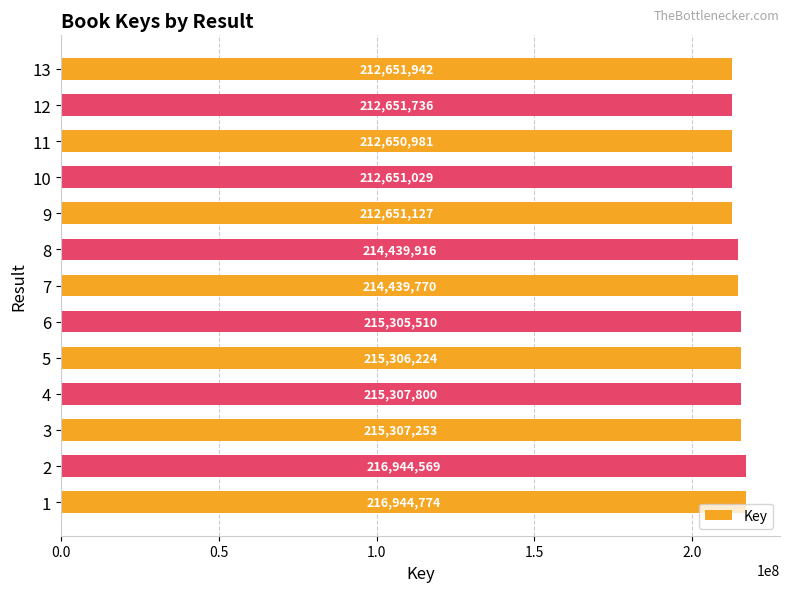

What is the sum of all values?

2787252631